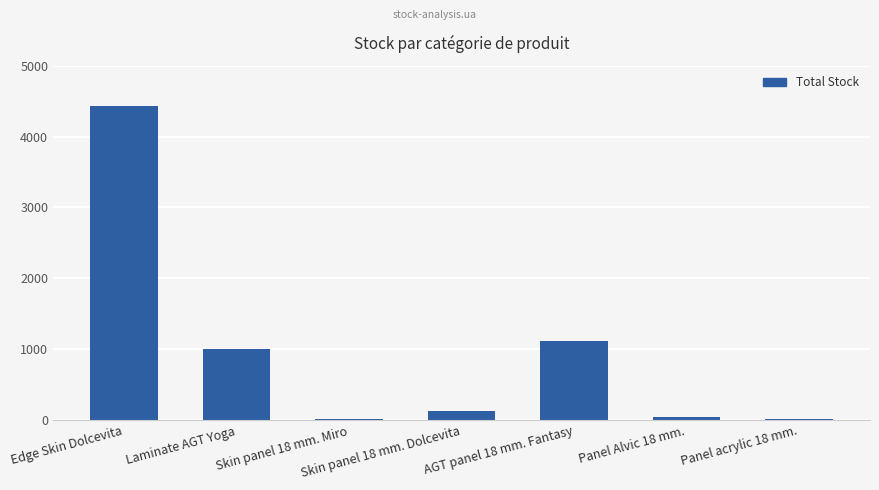

What is the change in value from Laminate AGT Yoga to AGT panel 18 mm. Fantasy?

+105